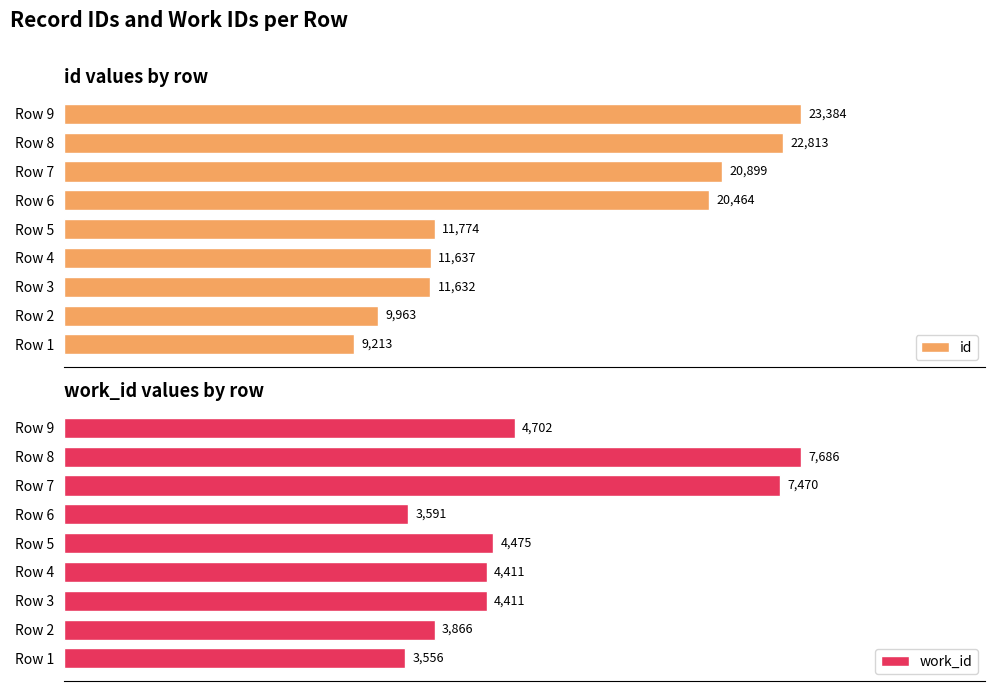

What is the sum of all work_id values?

44168